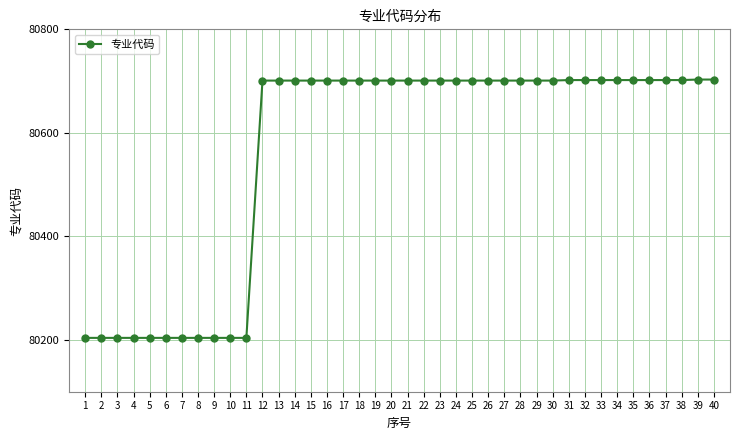

Read the value at 11.

80204